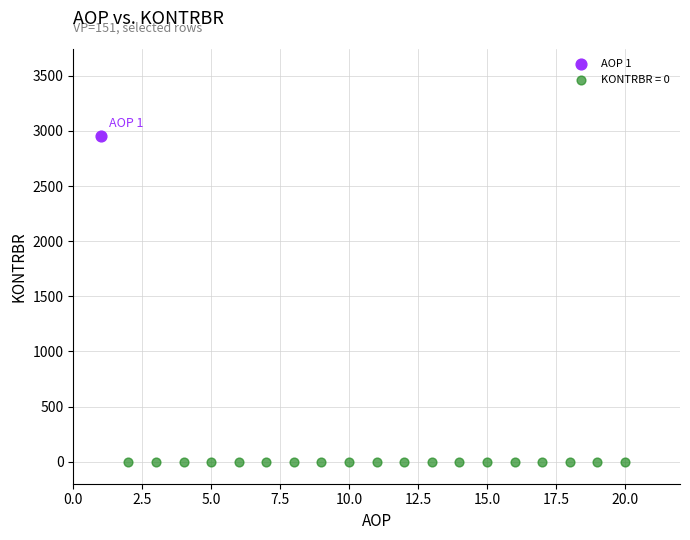

Which series reaches the maximum Y coordinate?

AOP 1